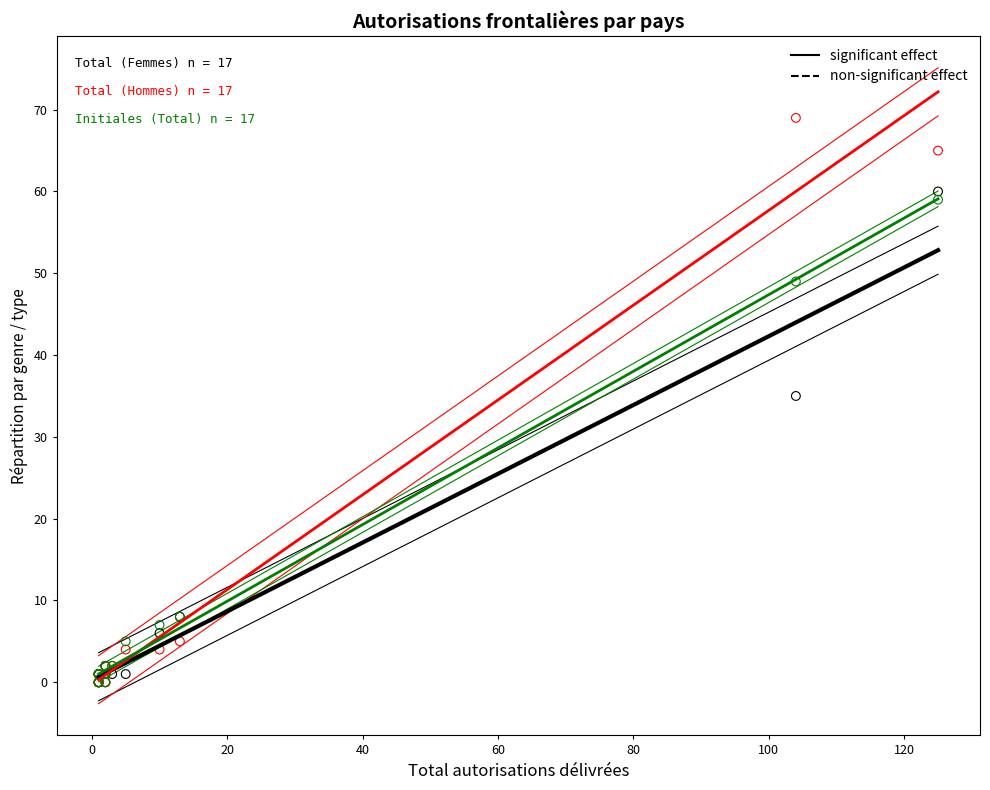

Across all series, what Y value is closest to 34?

35